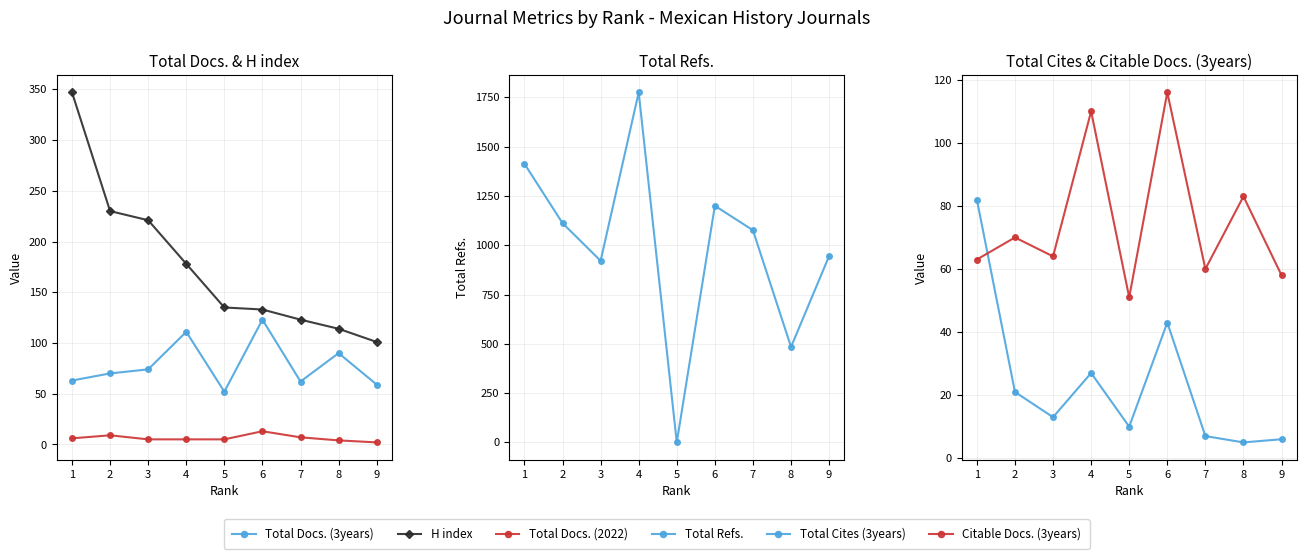

Does the chart display data point markers on the line(s)?

Yes